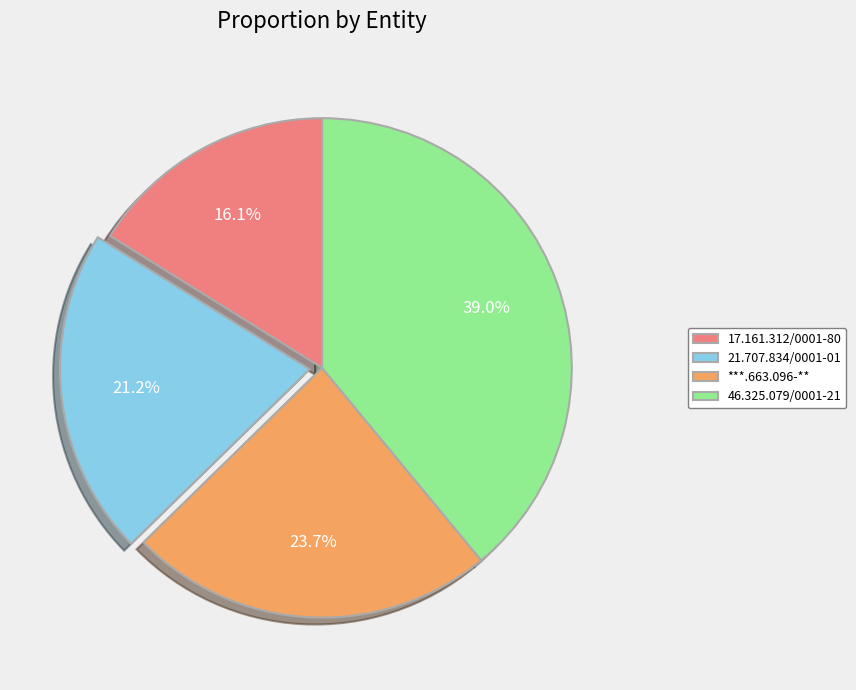

To the nearest percent, what portion does 46.325.079/0001-21 represent?

39%